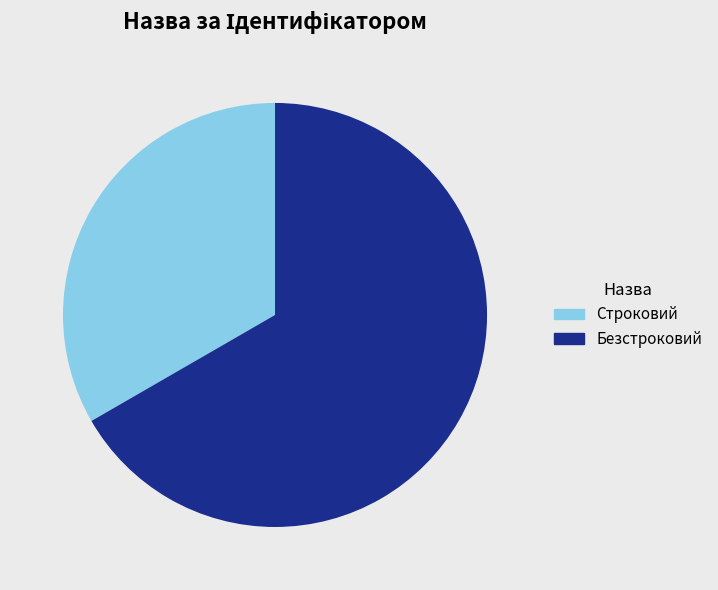

Between Строковий and Безстроковий, which is larger?

Безстроковий